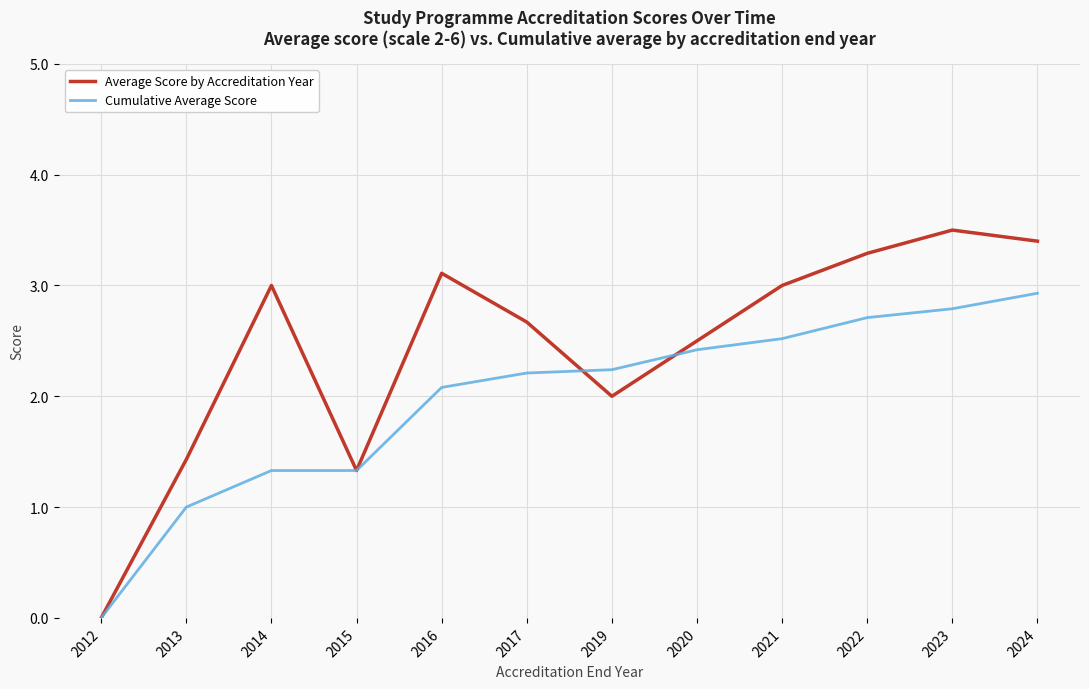

At how many categories does at least one series exceed 1?

11